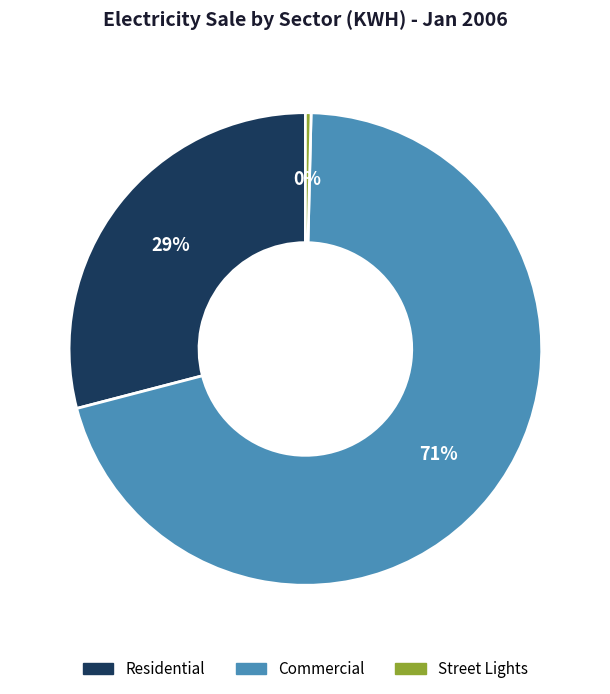

Do Residential and Street Lights together represent more than half of the pie?

No